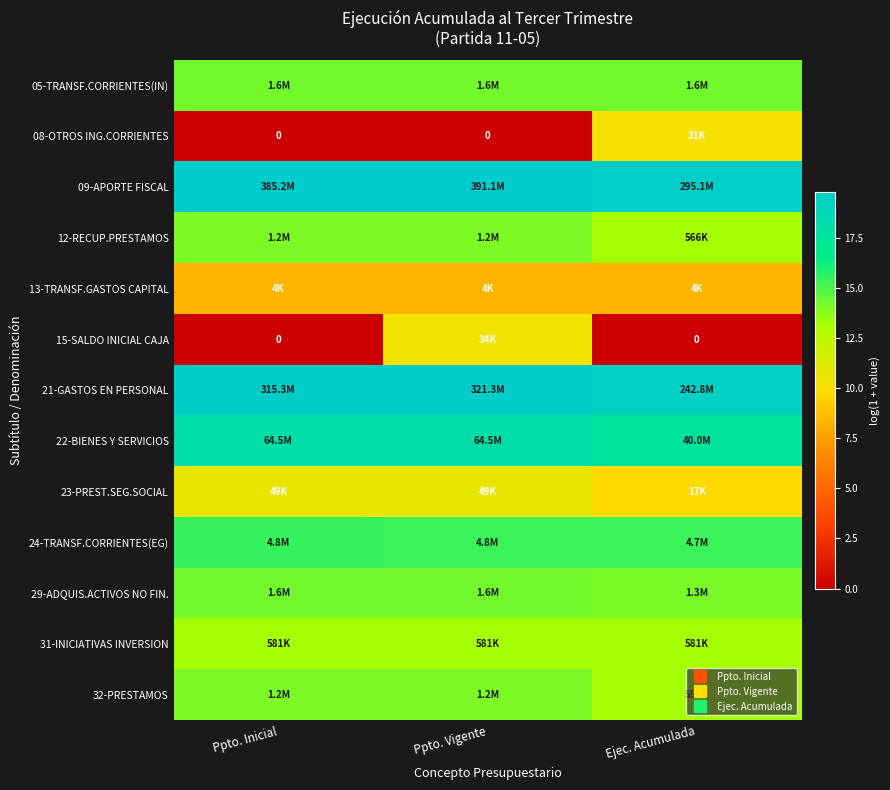

Which has a higher value, Ppto. Vigente or Ppto. Inicial?

Ppto. Inicial